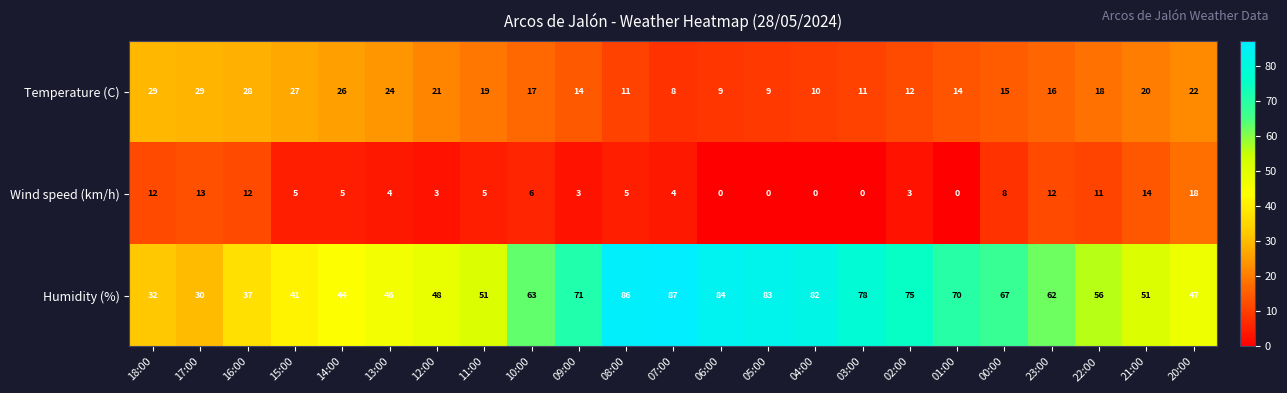

Is it true that Wind speed (km/h) equals 21 at 16:00?

False